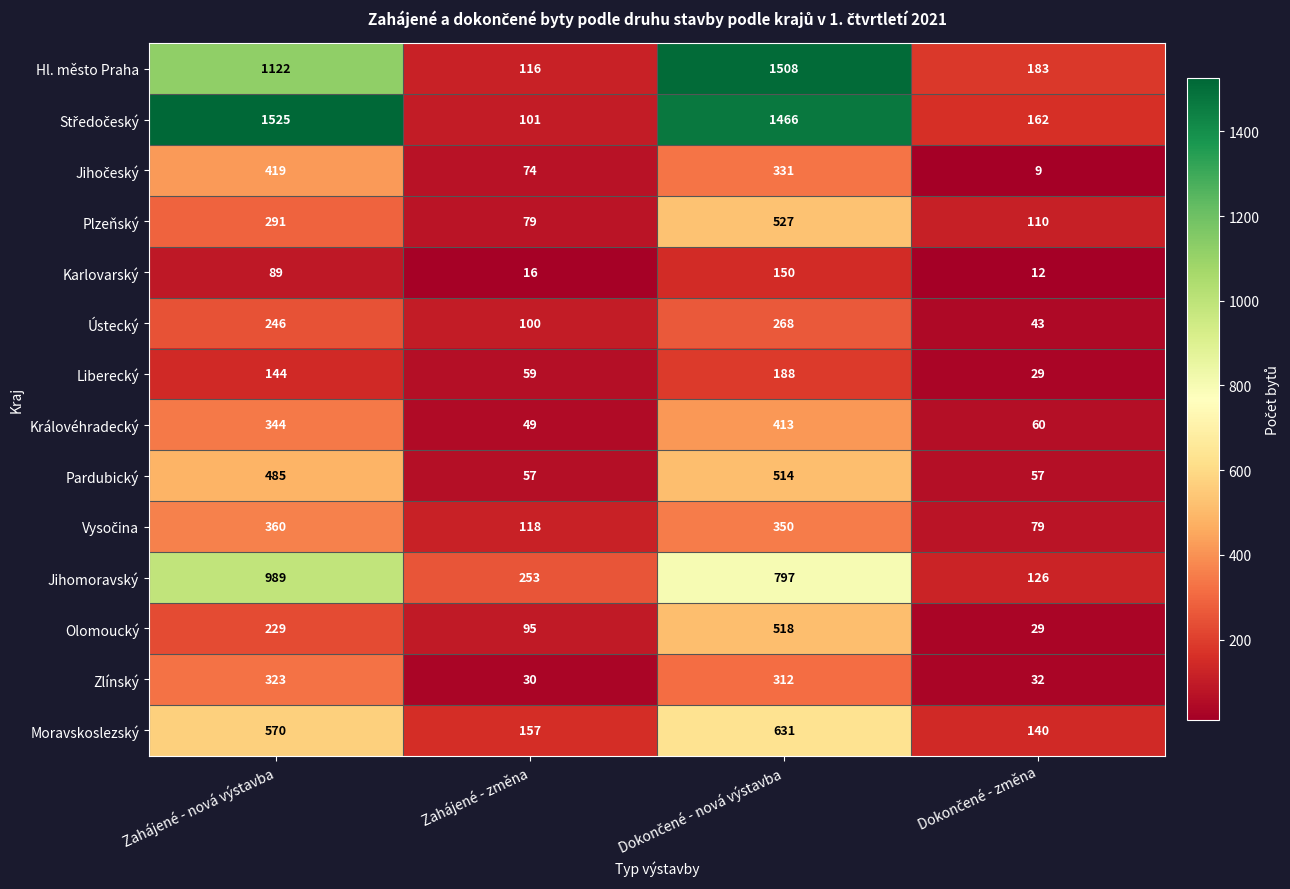

The value of Jihomoravský at Zahájené - změna is 253. True or false?

True